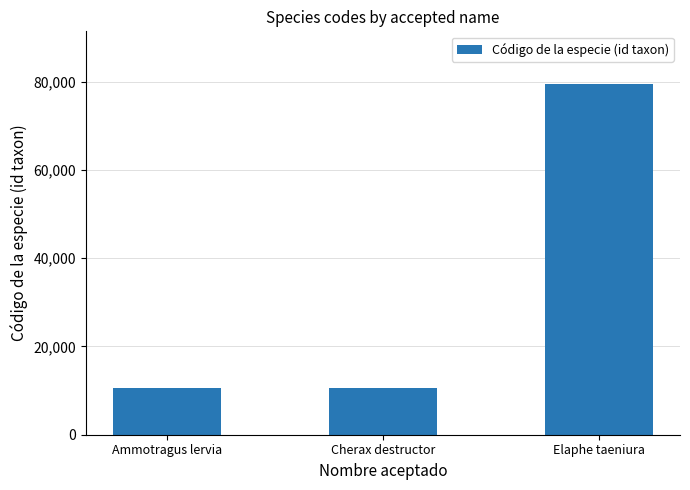

True or false: the data shows 79492 at Elaphe taeniura.

True